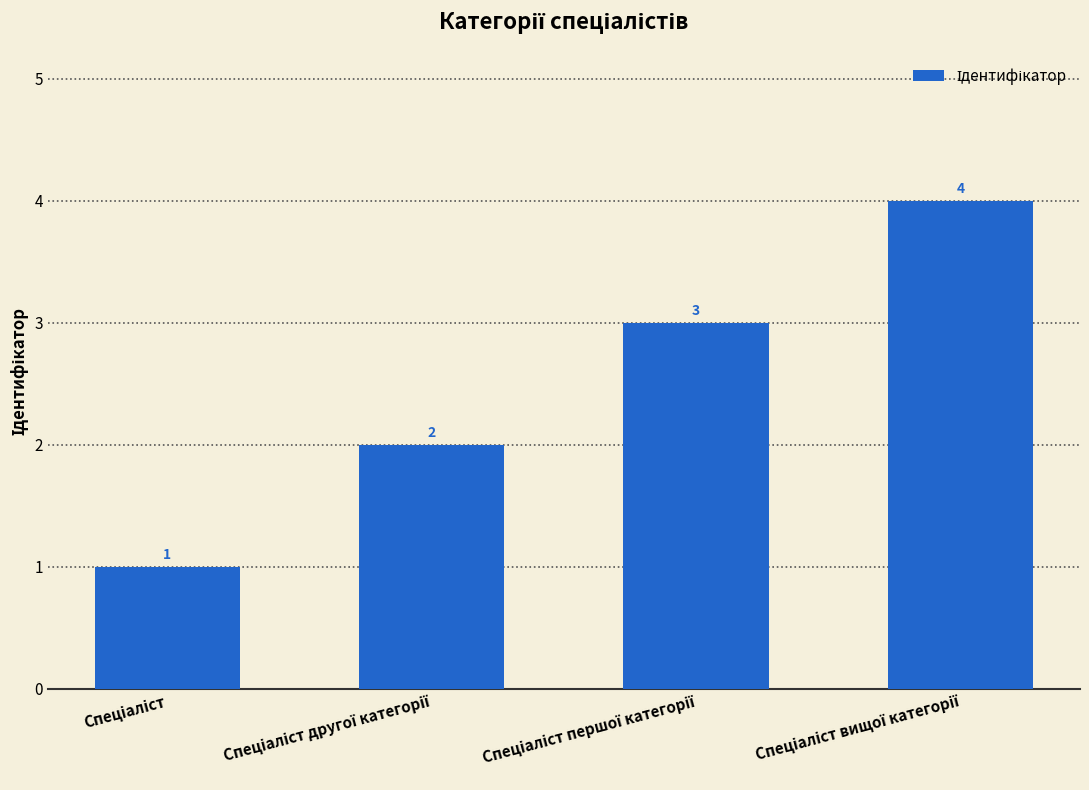

Count the number of data series in this chart.

1